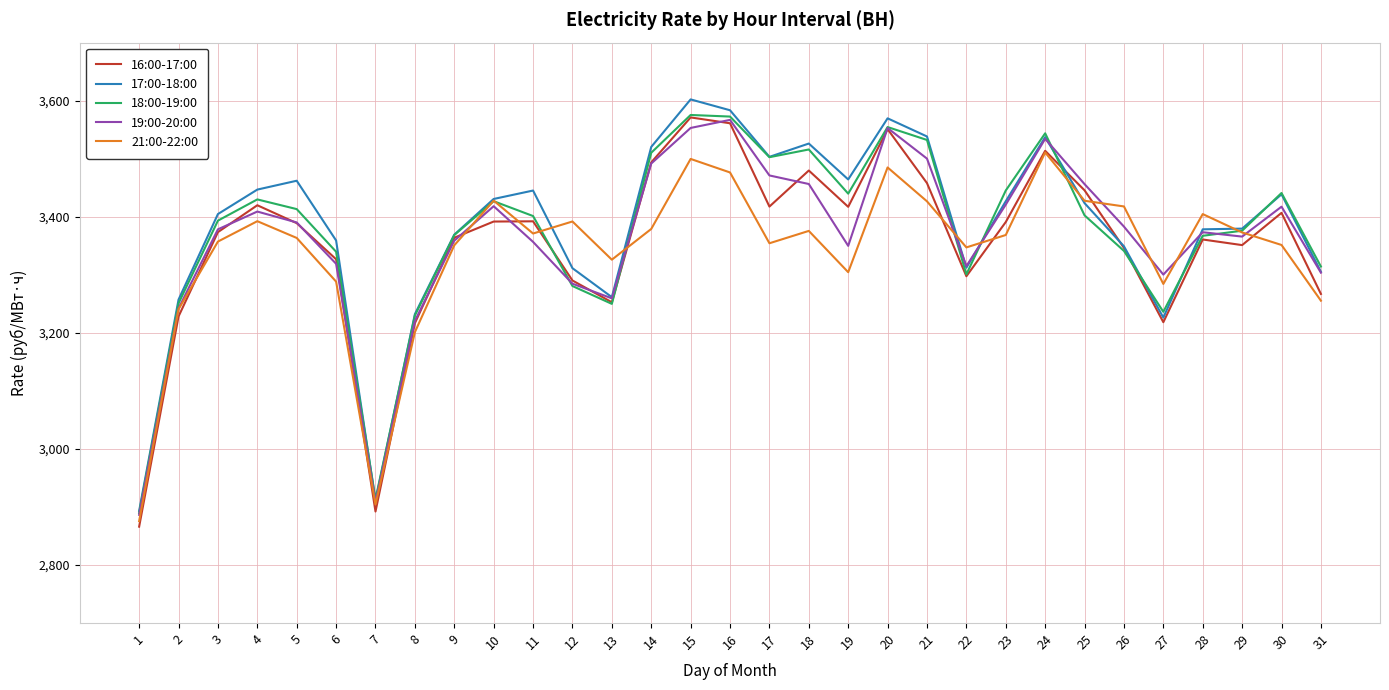

What is the difference between the highest and lowest values at 6?

70.9